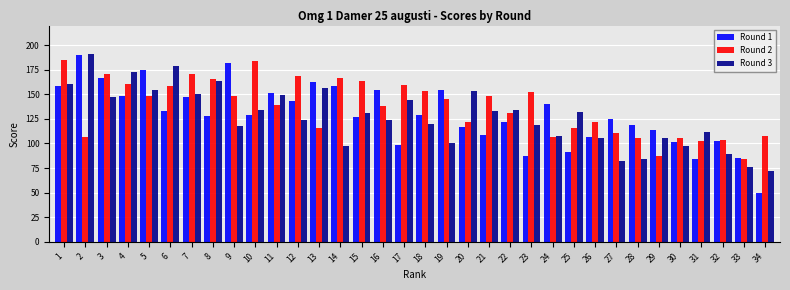

True or false: Round 2 has a value of 106 at 28.

True